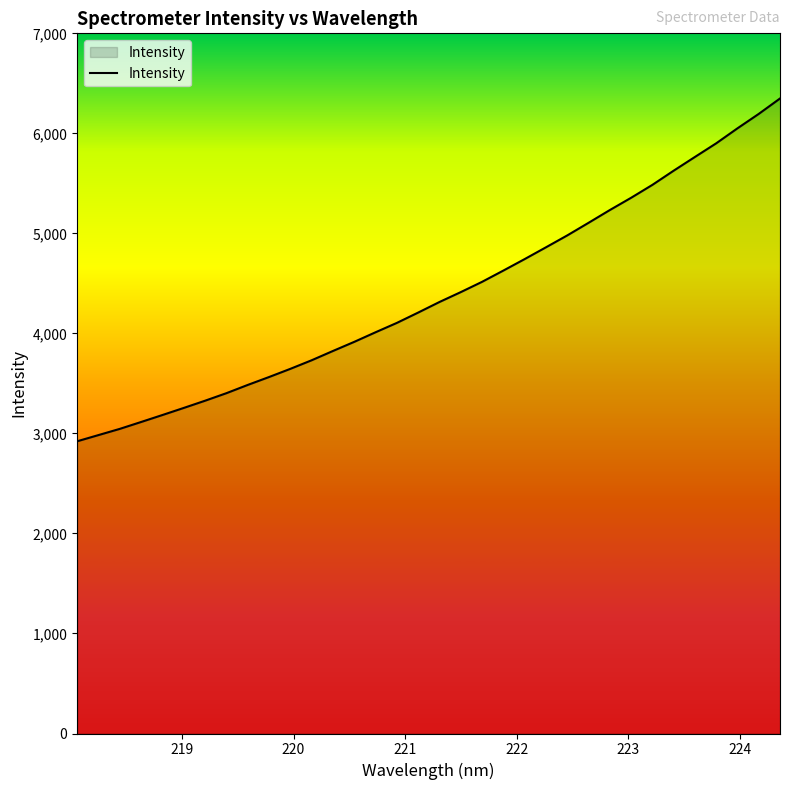

How many distinct data groups are displayed?

1